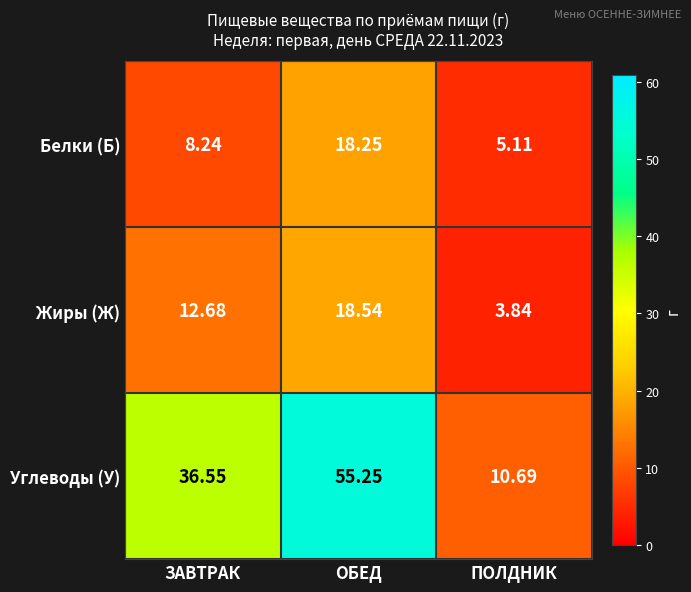

Rank the series by their maximum value, from highest to lowest.

Углеводы (У), Жиры (Ж), Белки (Б)